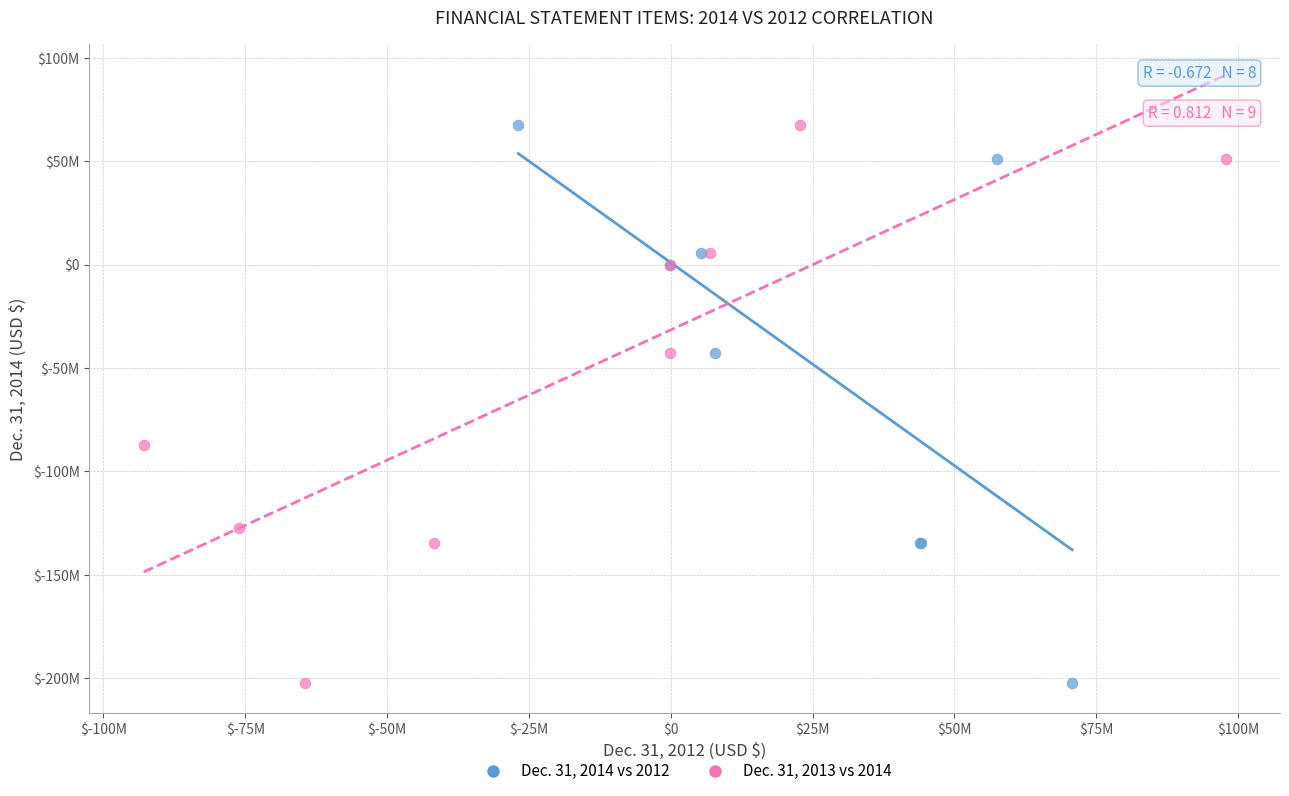

What are all the series names shown in the legend?

Dec. 31, 2014 vs 2012, Dec. 31, 2013 vs 2014